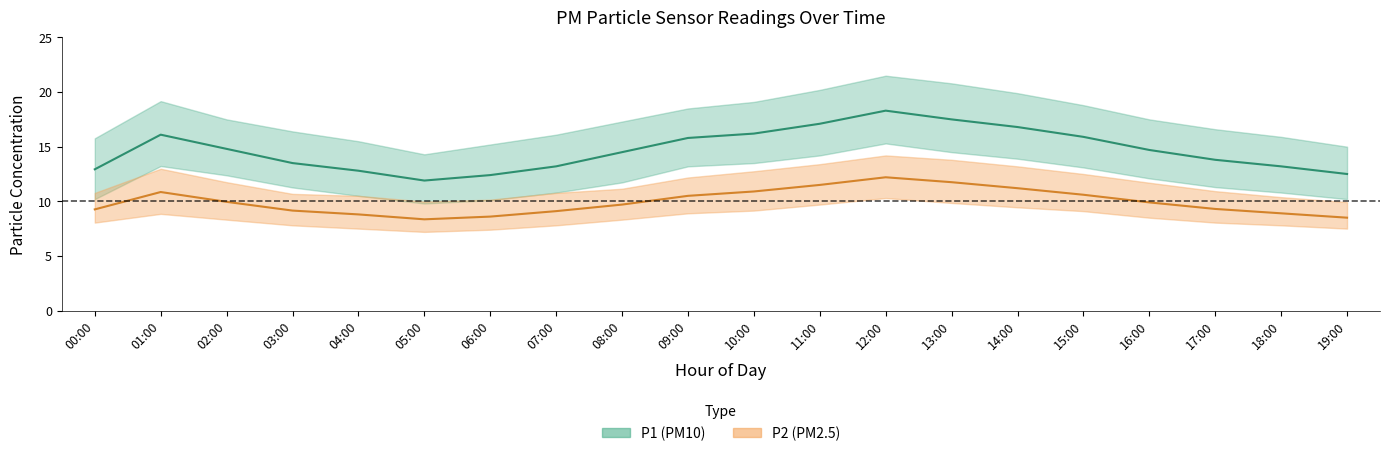

What is the sum of the P2 values at 11:00 and 02:00?

21.4